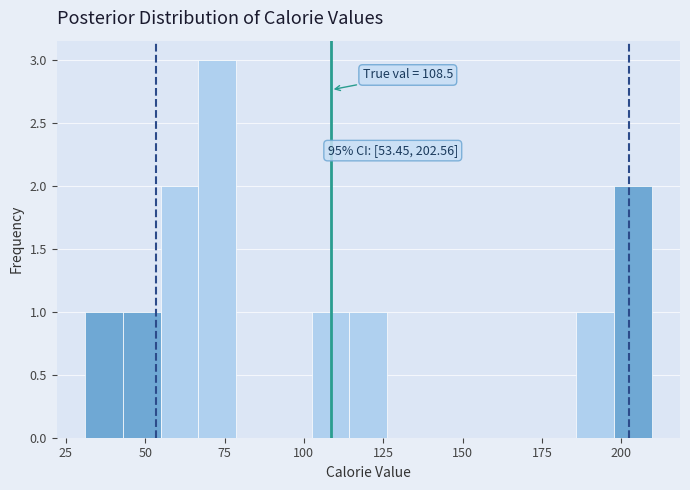

Around what value on the x-axis is the tallest bar? Give the approximate position of its centre, as read against the axis.

75